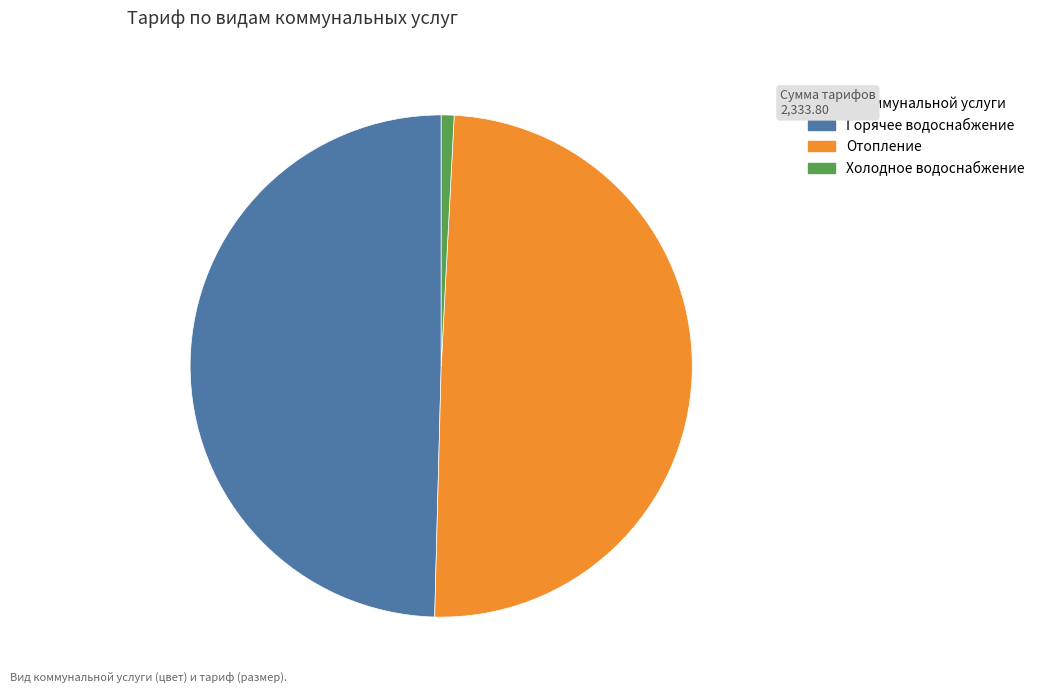

Combined, do Горячее водоснабжение and Холодное водоснабжение account for over 50%?

Yes